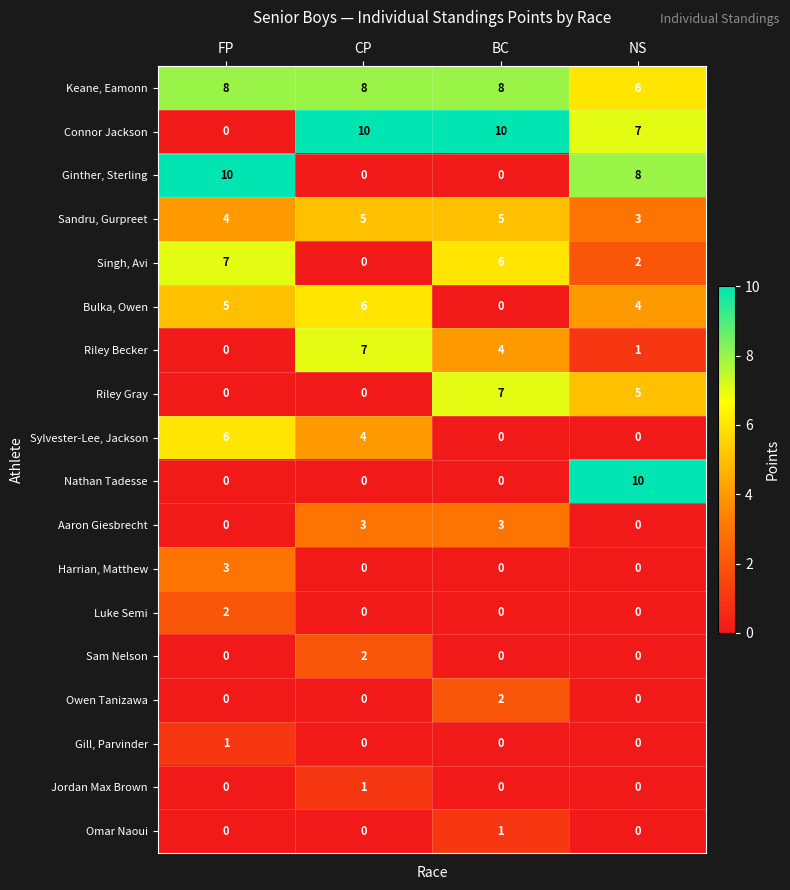

What is the total value across all series at FP?

46